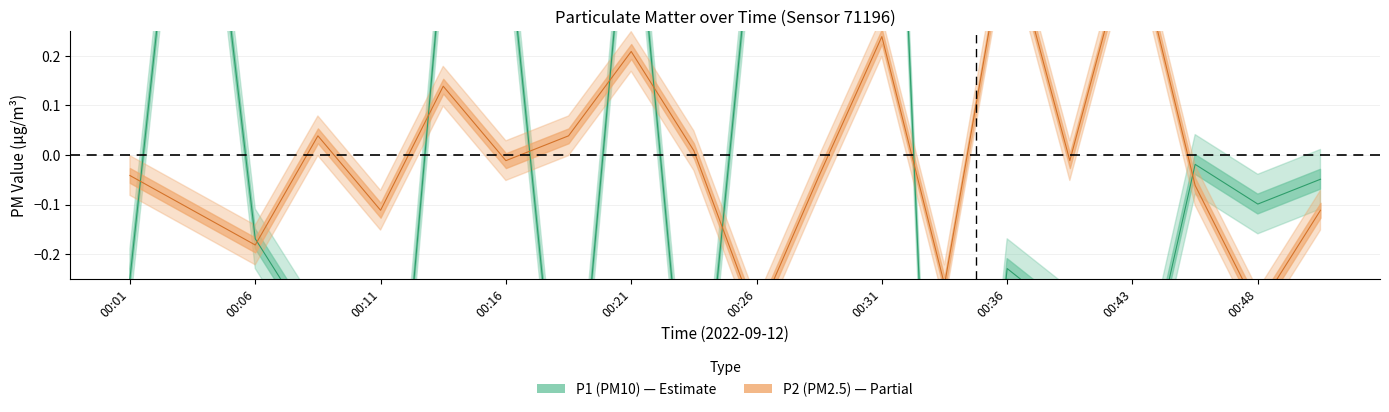

What are all the series names shown in the legend?

P1, P2